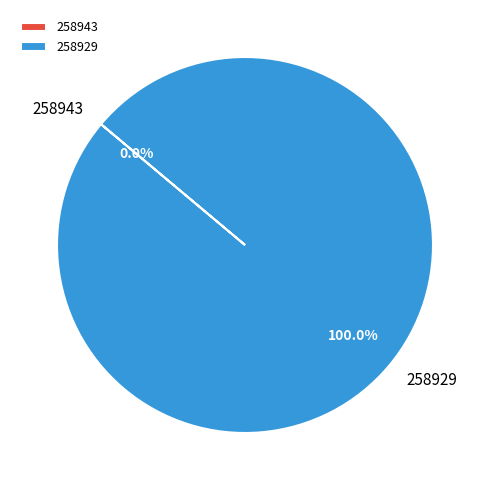

To the nearest percent, what is the difference between the largest and smallest slice percentages?

100%